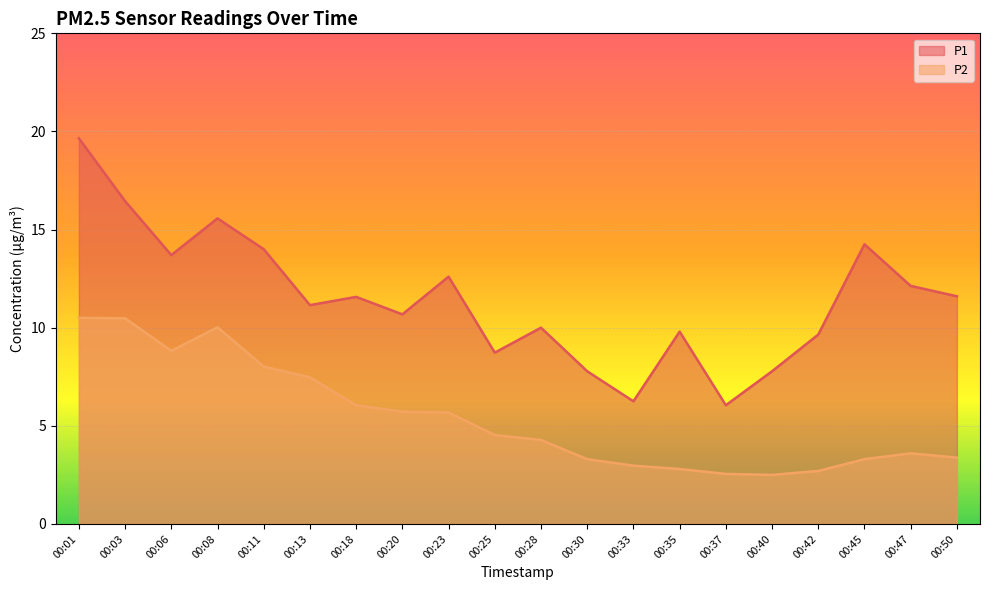

Does the chart display data point markers on the line(s)?

No